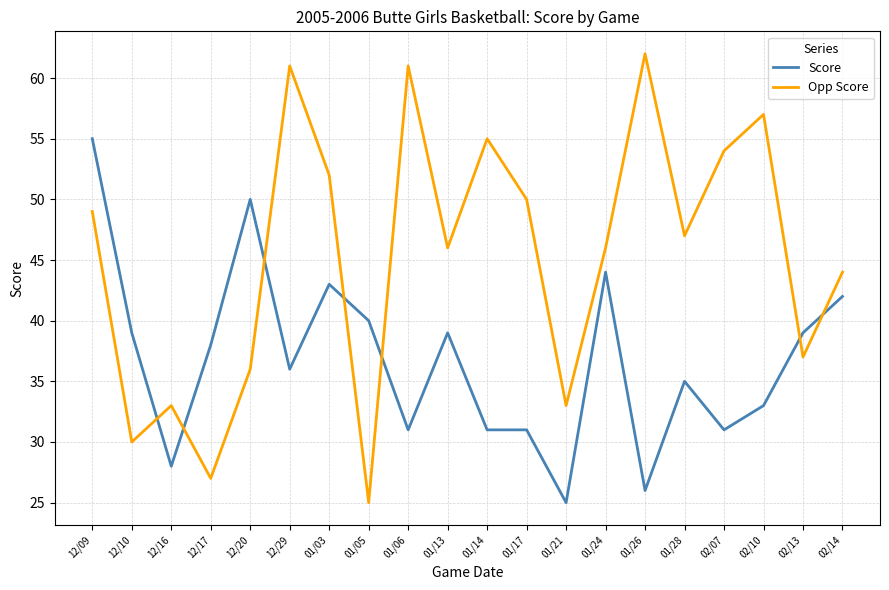

Reading left to right, extract all data points from this chart.

Score: 12/09=55	12/10=39	12/16=28	12/17=38	12/20=50	12/29=36	01/03=43	01/05=40	01/06=31	01/13=39	01/14=31	01/17=31	01/21=25	01/24=44	01/26=26	01/28=35	02/07=31	02/10=33	02/13=39	02/14=42
Opp Score: 12/09=49	12/10=30	12/16=33	12/17=27	12/20=36	12/29=61	01/03=52	01/05=25	01/06=61	01/13=46	01/14=55	01/17=50	01/21=33	01/24=46	01/26=62	01/28=47	02/07=54	02/10=57	02/13=37	02/14=44